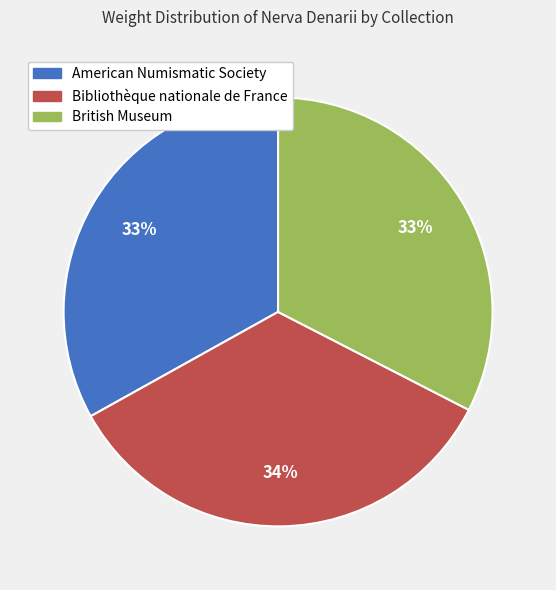

Is it true that British Museum is 33% of the pie?

True